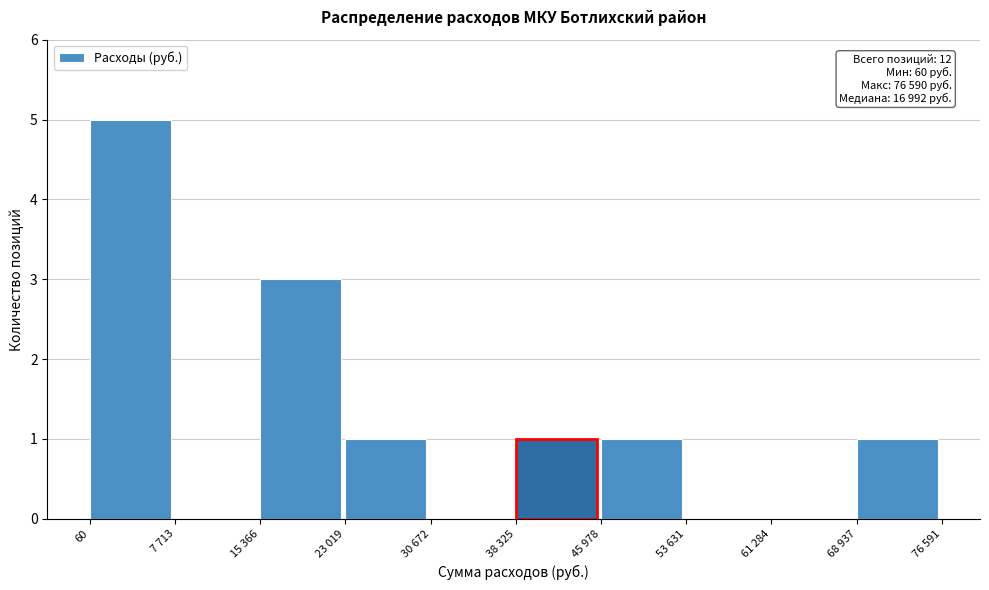

Reading left to right, transcribe all the data shown in this chart.

60=5	7 713=0	15 366=3	23 019=1	30 672=0	38 325=1	45 978=1	53 631=0	61 284=0	68 937=1